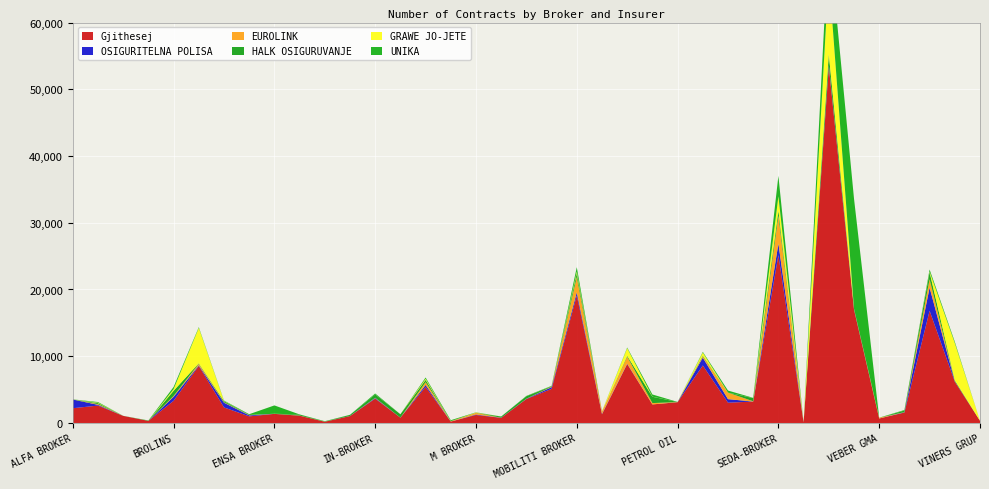

Reading left to right, what are all the values shown in this chart?

Gjithesej: 2211	2605	1061	314	3320	8546	2330	991	1362	1092	186	1036	3645	797	5406	213	1198	766	3587	5109	19112	1302	8827	2780	3110	8615	3038	3209	25152	93	53382	16987	672	1558	16814	6189	325
OSIGURITELNA POLISA: 1306	113	1	0	603	86	701	149	4	4	0	9	91	5	287	0	75	20	36	257	465	69	61	0	7	1177	532	4	1725	0	192	43	2	47	3469	37	0
EUROLINK: 6	103	0	0	131	227	61	47	3	18	8	4	39	3	430	51	243	0	16	73	2289	346	1048	200	15	190	978	40	4179	0	91	37	112	18	1255	22	0
HALK OSIGURUVANJE: 4	150	10	1	771	82	177	13	7	159	13	167	497	501	332	4	18	179	366	66	569	6	128	949	9	112	0	474	759	0	1602	57	1	242	1056	147	0
GRAWE JO-JETE: 0	67	0	0	246	5311	38	3	5	0	0	0	0	1	177	0	36	0	0	13	257	0	1144	13	0	461	0	11	2152	0	11800	0	1	4	92	5581	0
UNIKA: 12	99	0	61	325	109	57	111	1249	8	58	9	148	2	177	145	27	6	54	49	653	25	97	327	14	103	310	29	3062	9	5928	16501	5	77	309	195	0